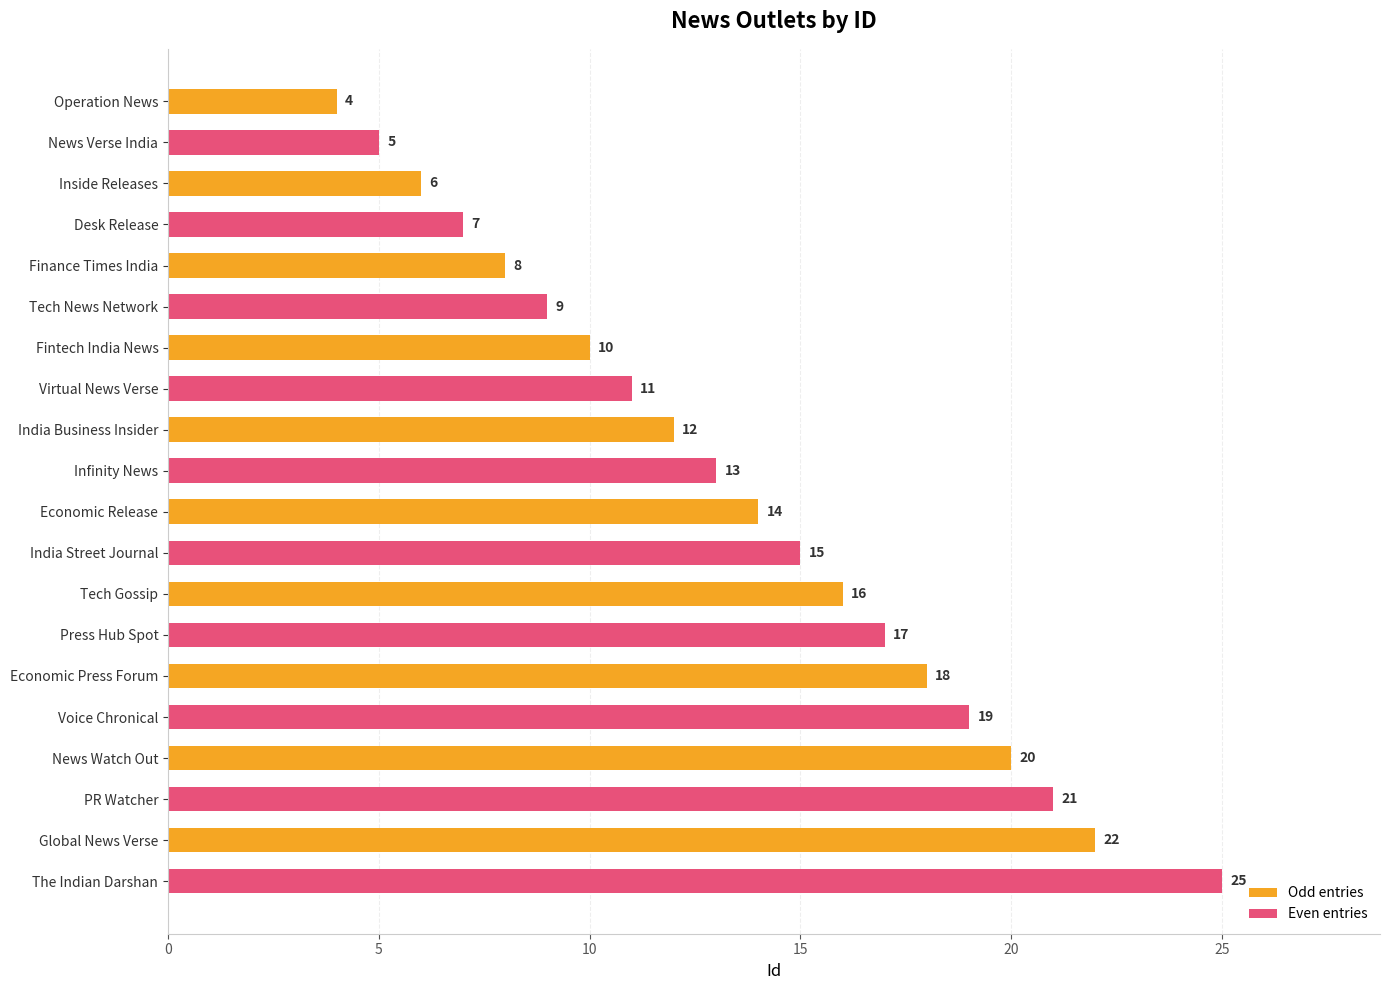

Is it true that Even entries equals 25 at Global News Verse?

True